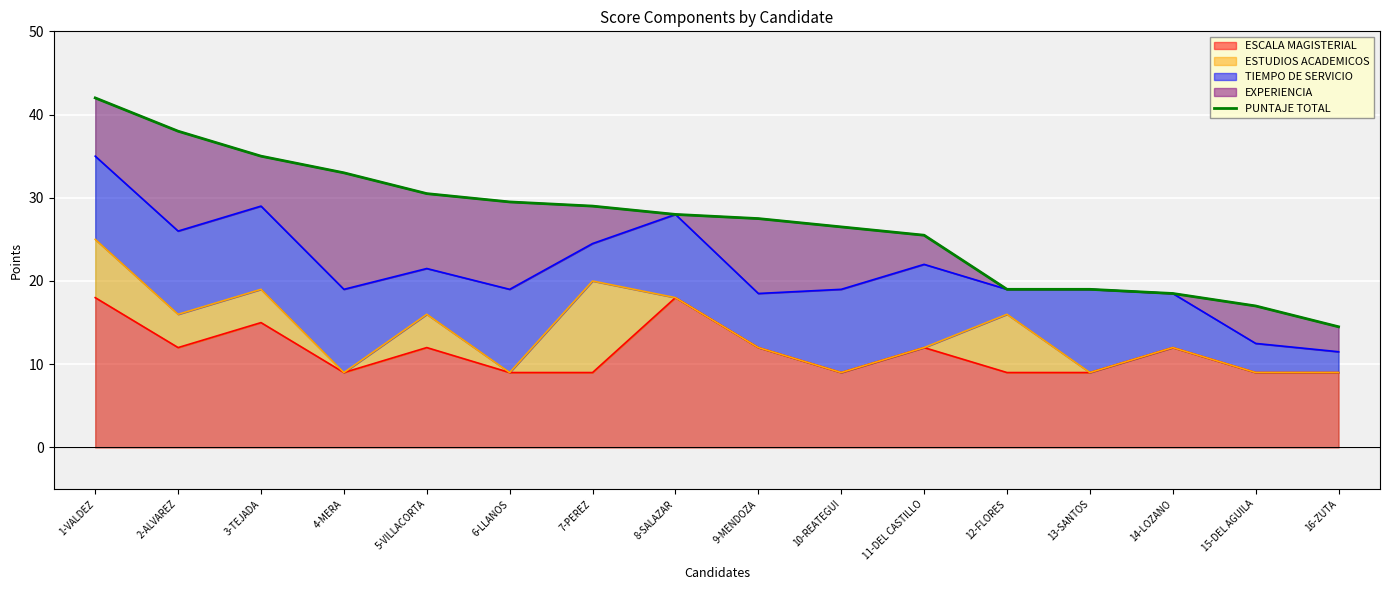

What is the minimum value shown in the chart?

14.5